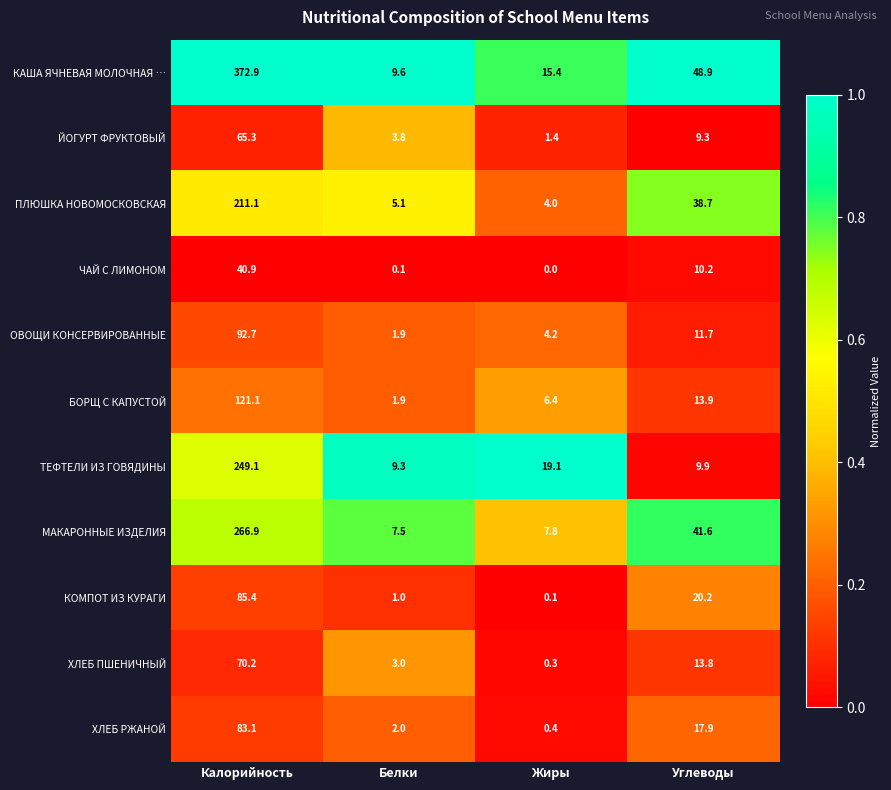

Where does the БОРЩ С КАПУСТОЙ series first go above 13?

Калорийность